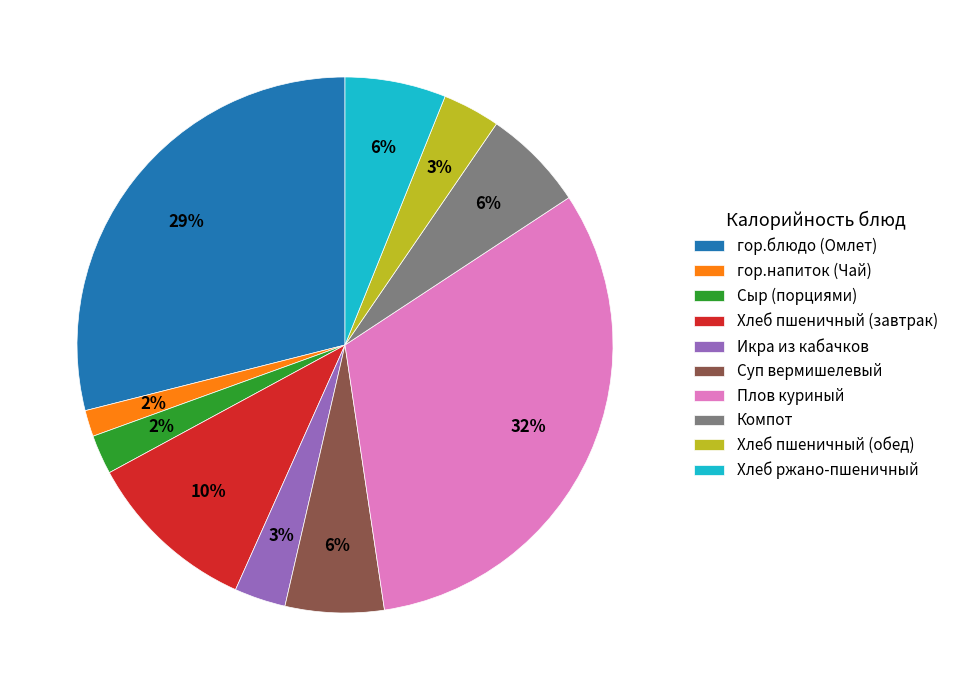

Is the sum of Суп вермишелевый and гор.блюдо (Омлет) greater than half?

No